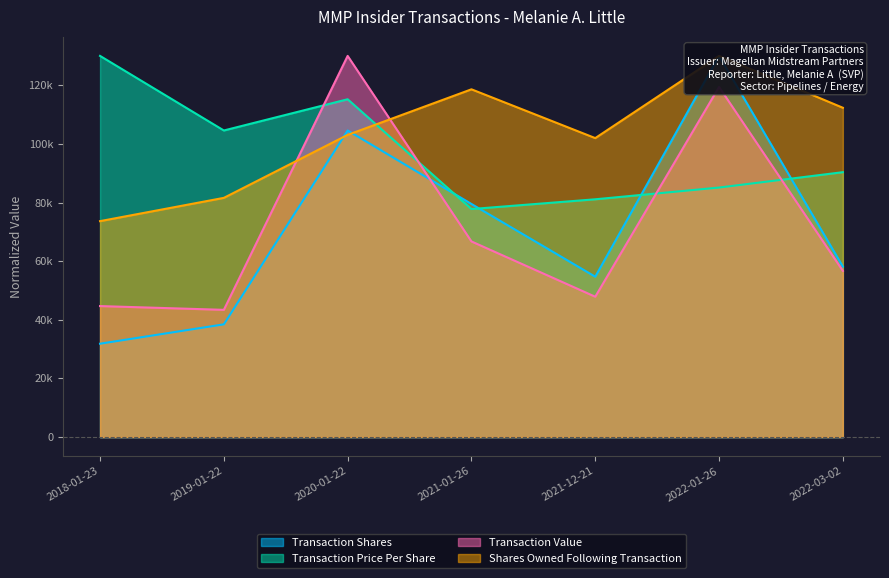

The value of Transaction Price Per Share at 2021-12-21 is 134683.8. True or false?

False